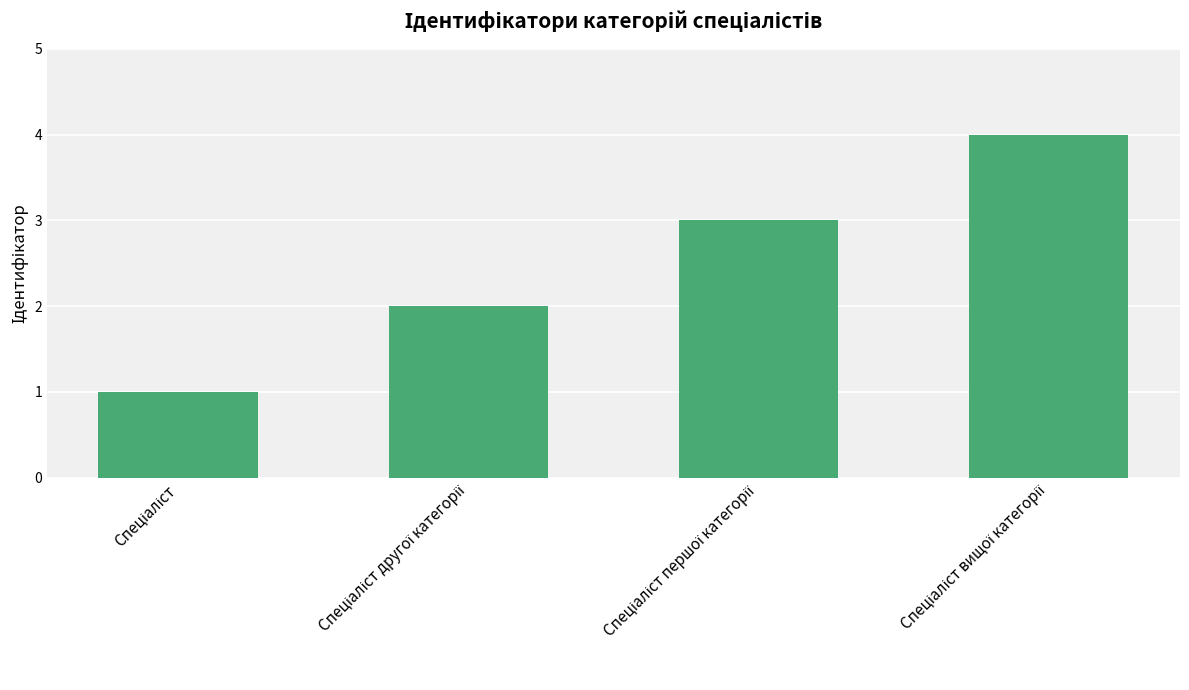

What is the greatest value displayed?

4